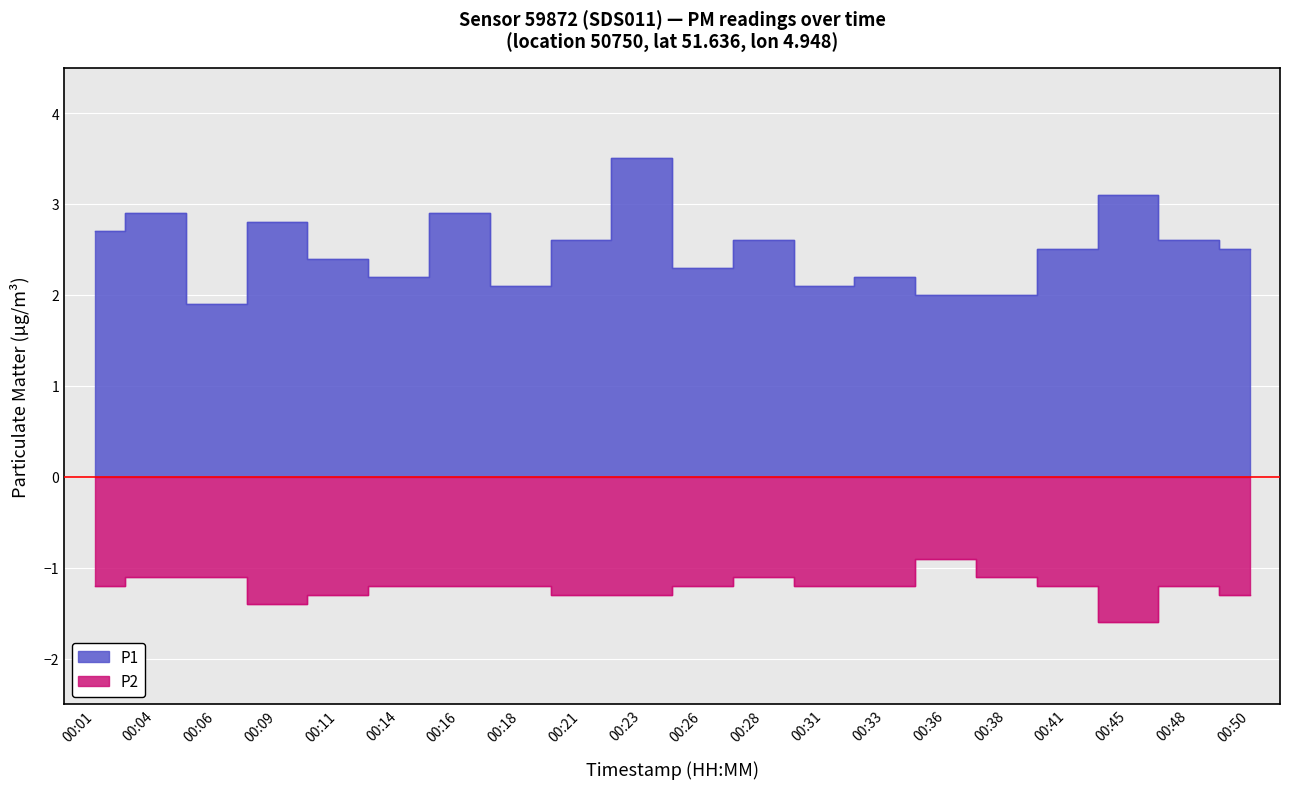

True or false: P2 and P1 intersect in this chart.

False